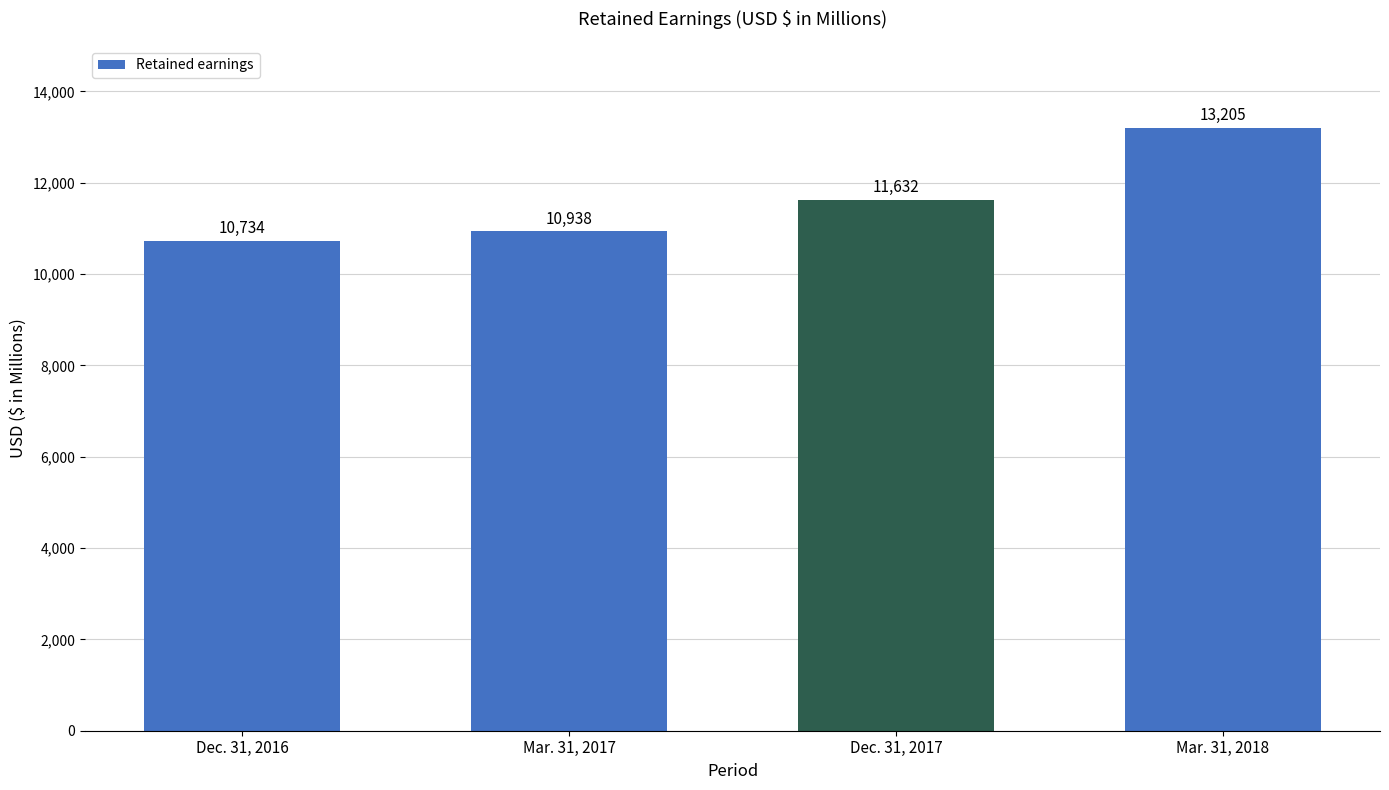

What is the value of the 2nd bar from the left?

10938